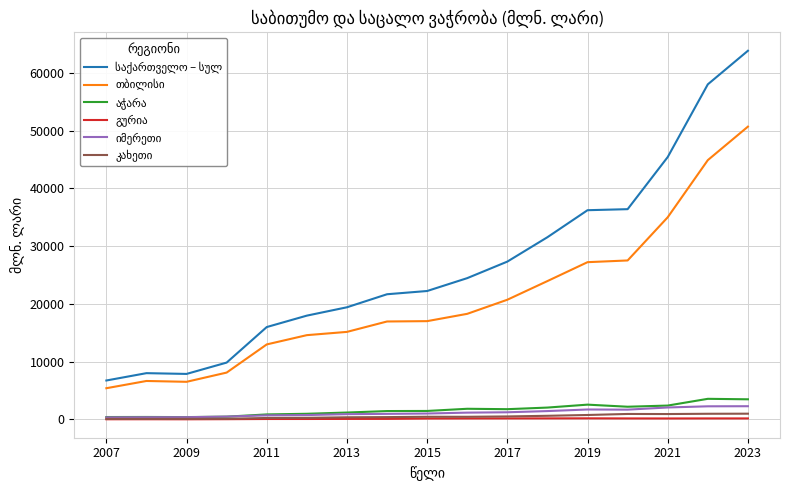

How many lines are shown in the chart?

6